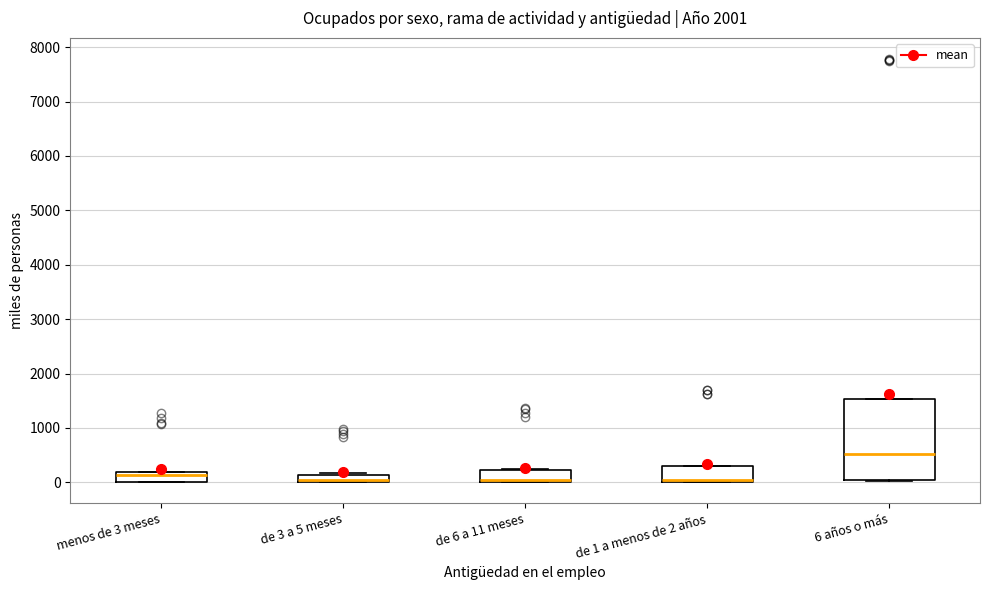

Comparing the boxes themselves (not the whiskers), which one is the tallest?

6 años o más